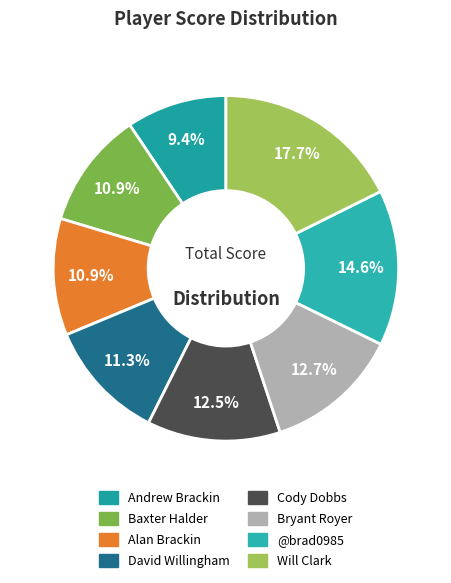

How many segments does this pie chart have?

8